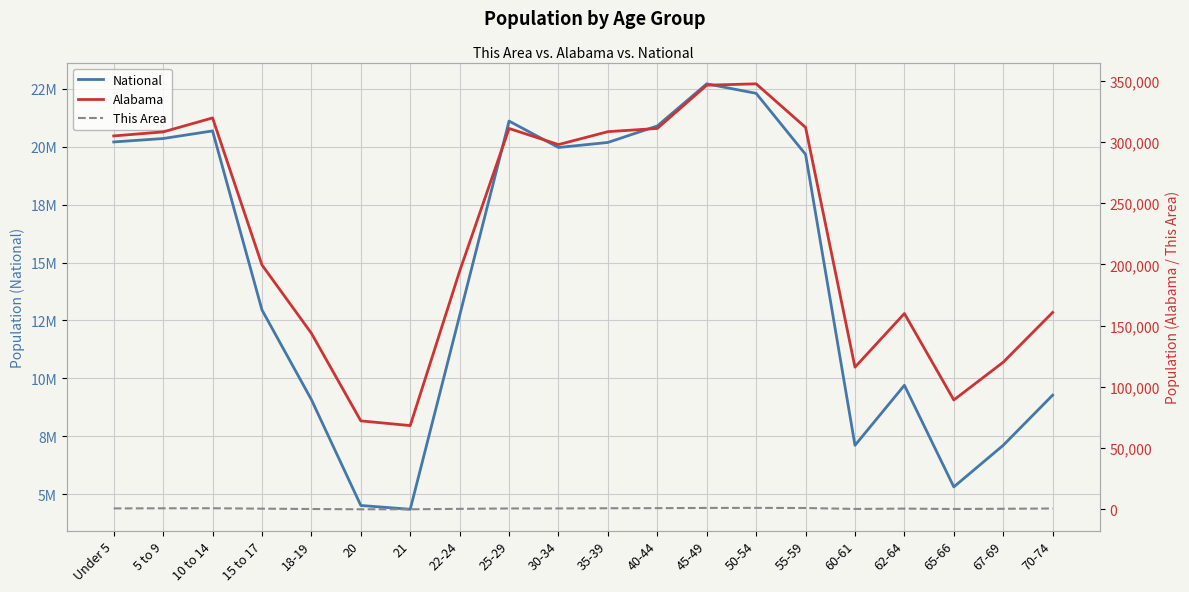

What is the label of the 12th point from the left?

40-44